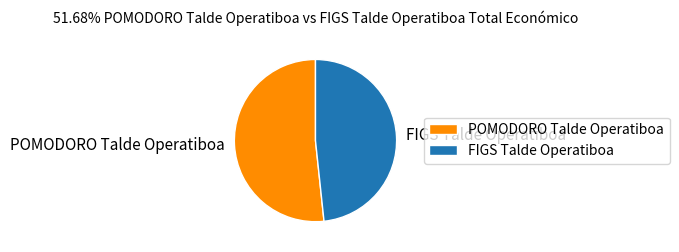

The POMODORO Talde Operatiboa slice represents 52% of the pie. True or false?

True